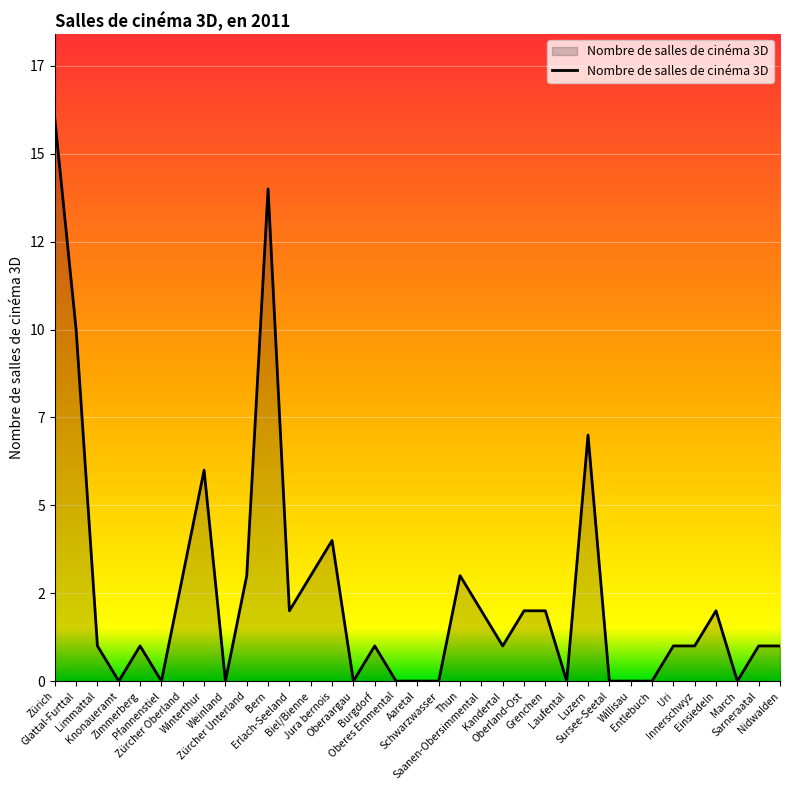

Does the chart have visible grid lines?

Yes